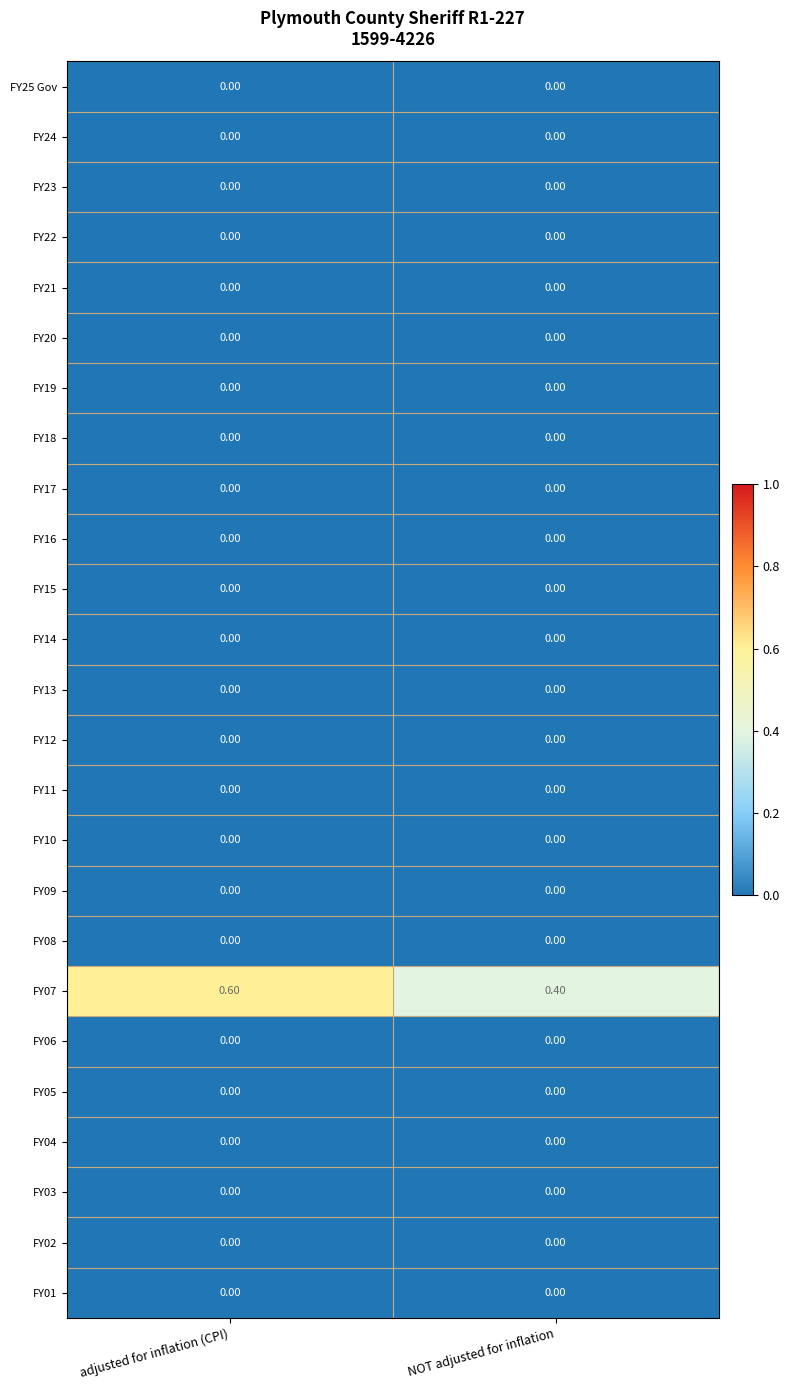

At which category is the sum across all series the highest?

adjusted for inflation (CPI)